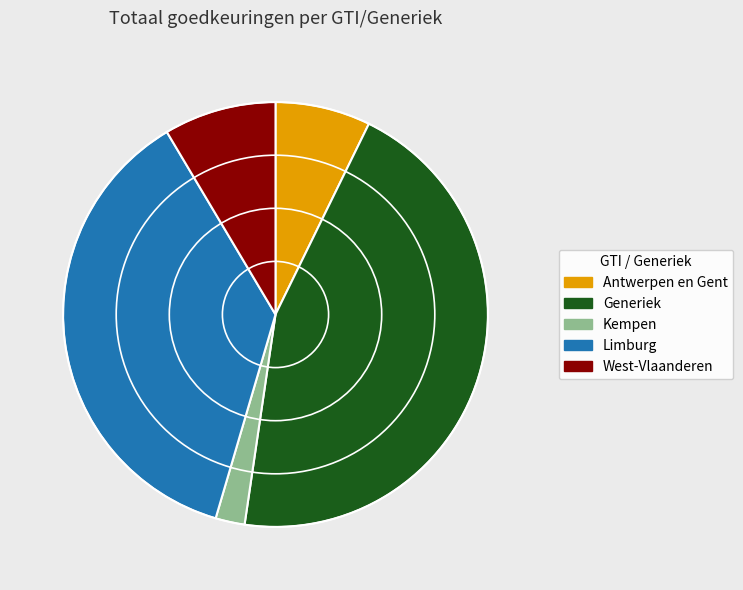

Which slice is the largest?

Generiek